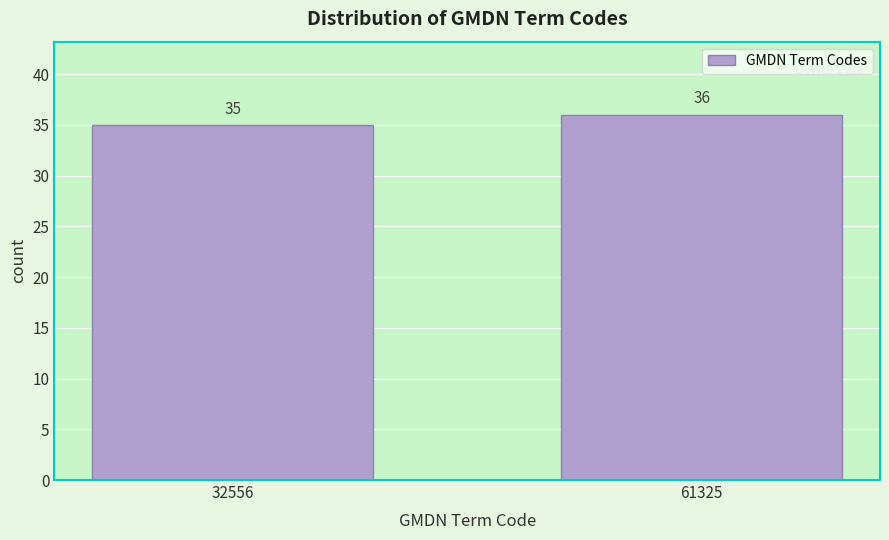

Reading right to left, transcribe all the data shown in this chart.

36	35